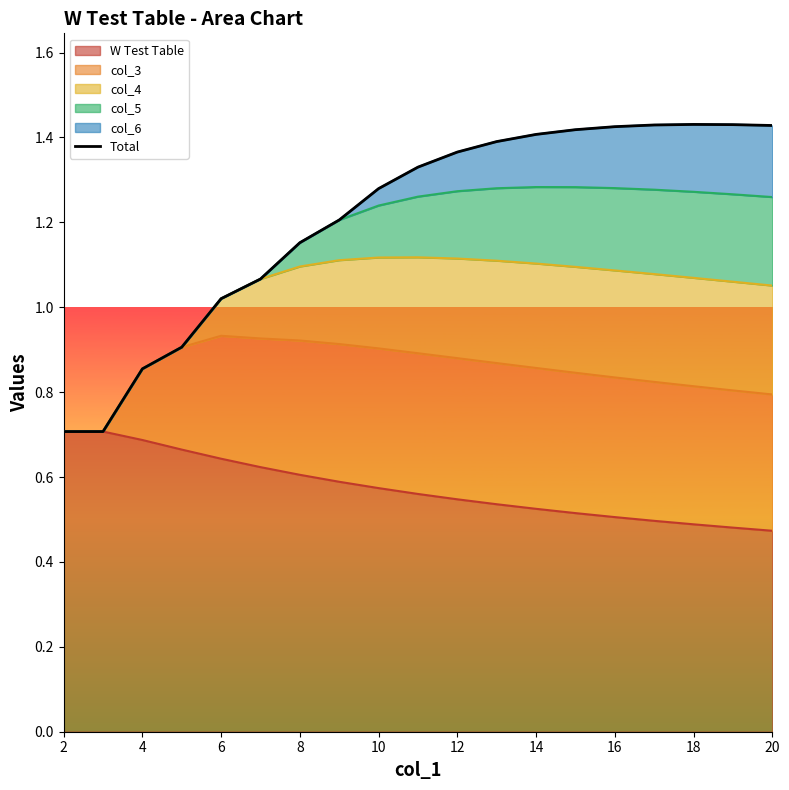

How many data points are less than 1?

4